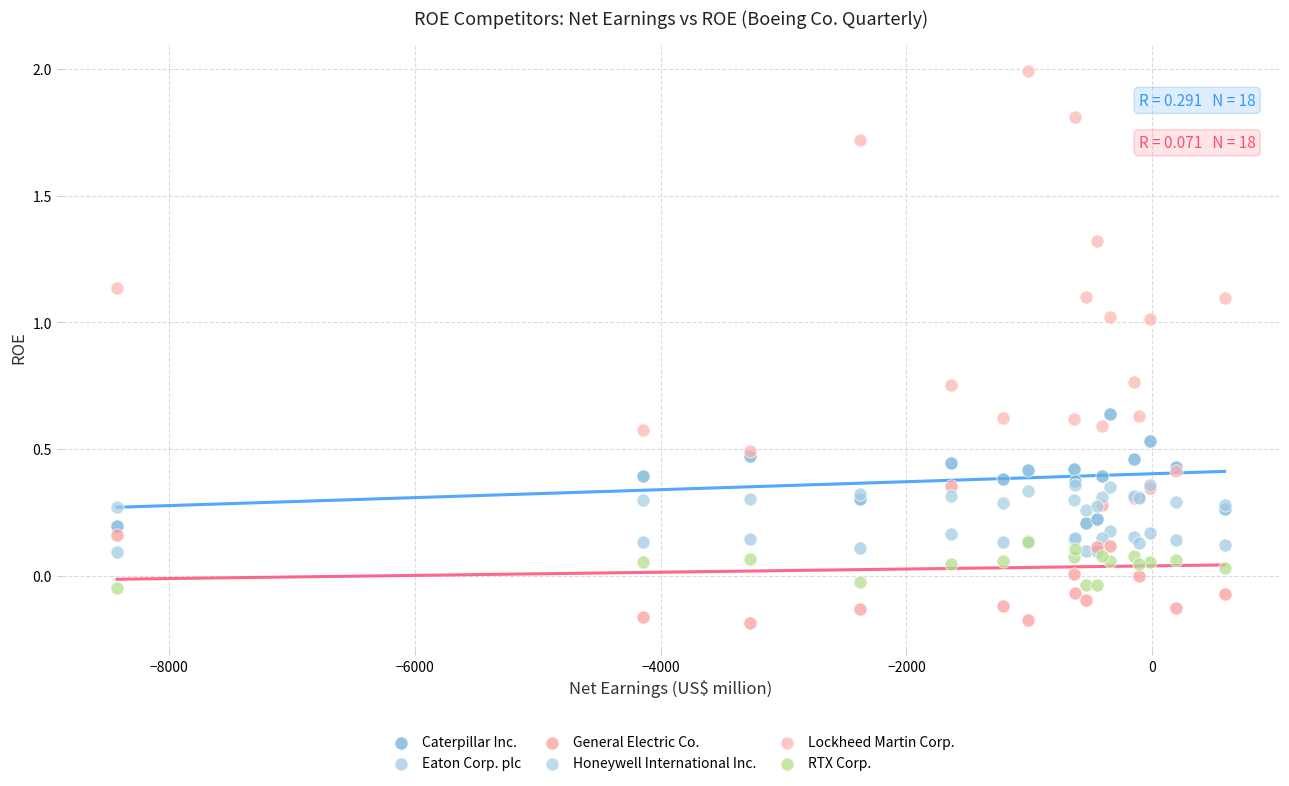

What are all the series names shown in the legend?

Caterpillar Inc., Eaton Corp. plc, General Electric Co., Honeywell International Inc., Lockheed Martin Corp., RTX Corp.